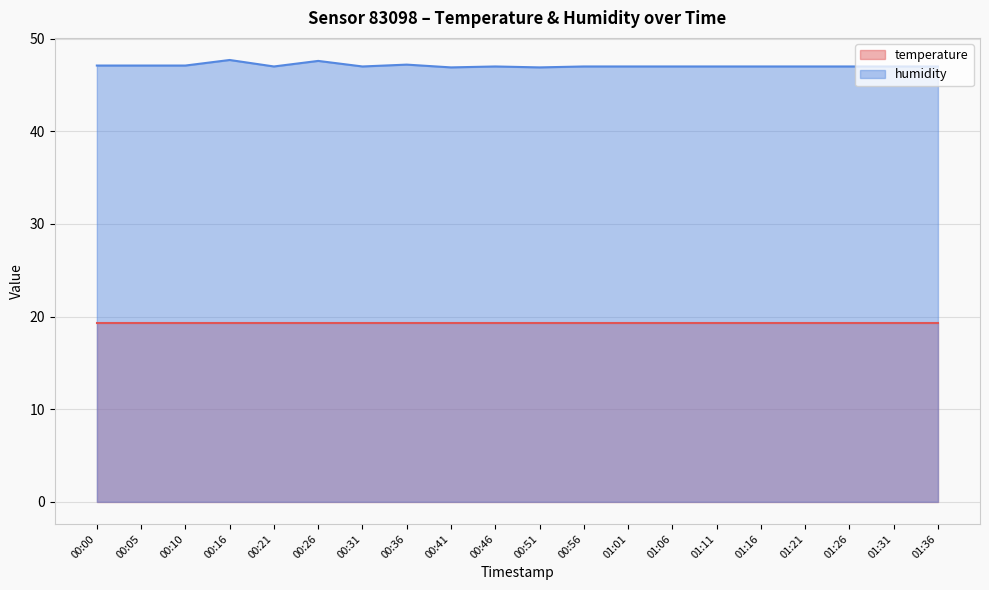

The value at 00:10 is 76.5. True or false?

False